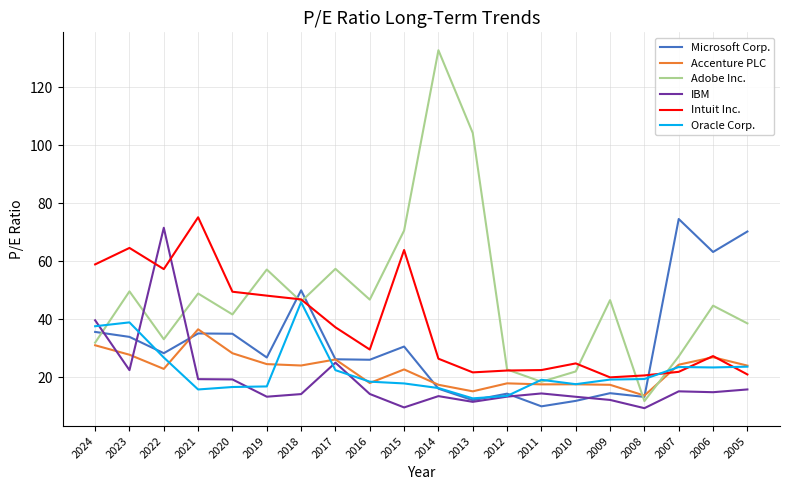

At which label does Accenture PLC reach its peak?

2021